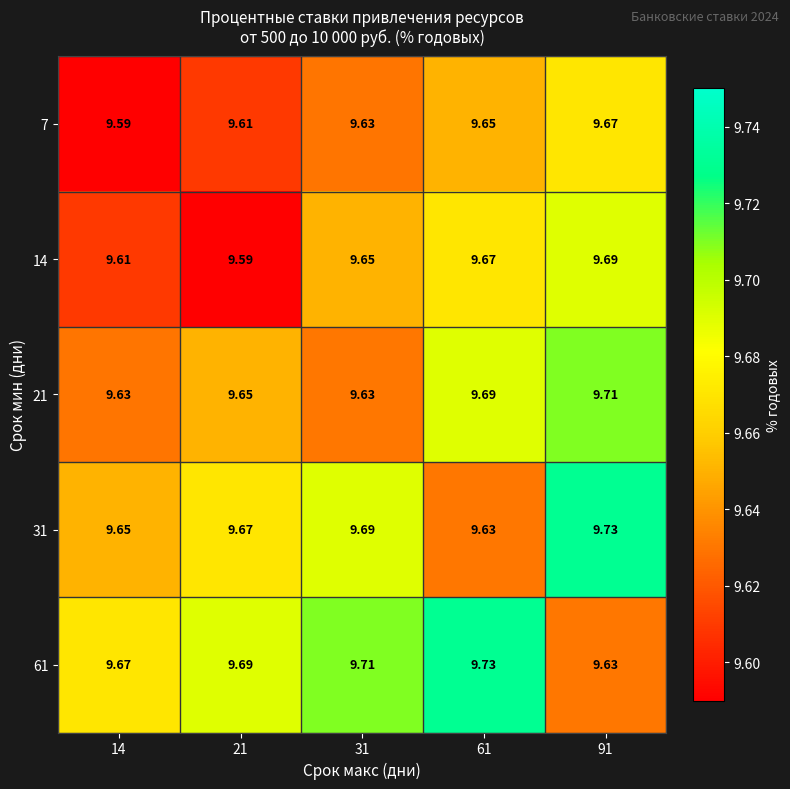

Between 21 and 31, which is larger?

31